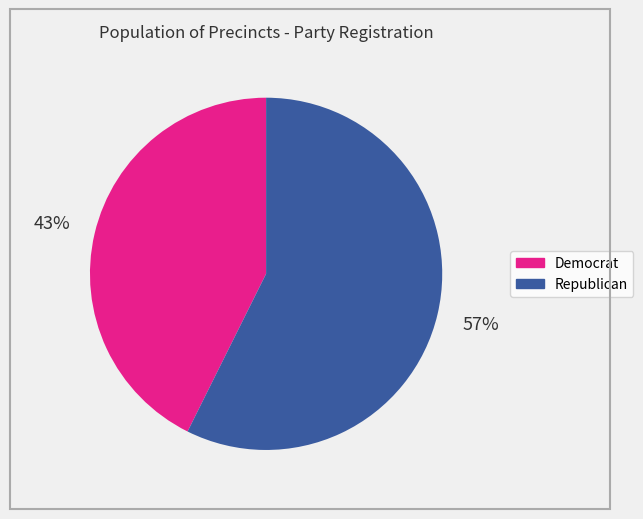

Is there any slice that represents more than half of the pie?

Yes